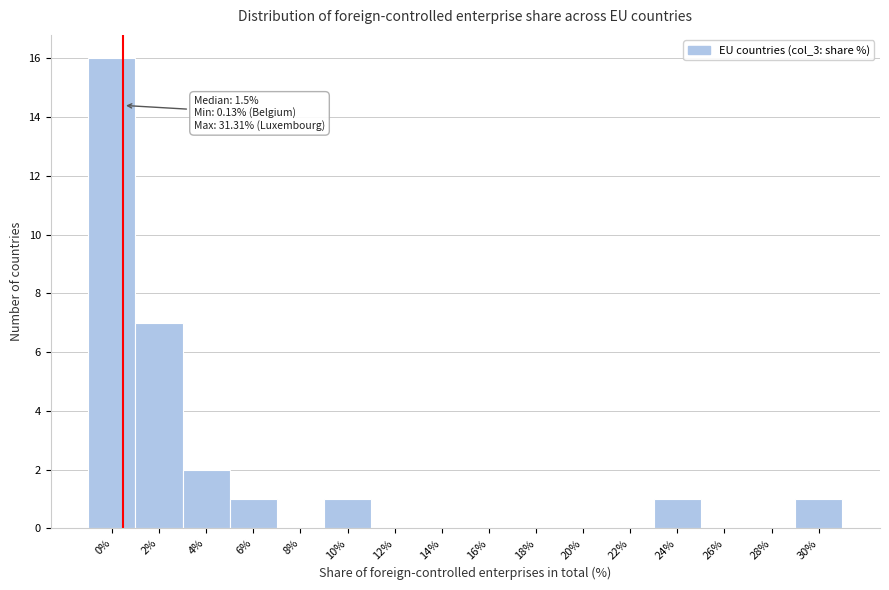

Reading left to right, transcribe all the data shown in this chart.

0%=16	2%=7	4%=2	6%=1	8%=0	10%=1	12%=0	14%=0	16%=0	18%=0	20%=0	22%=0	24%=1	26%=0	28%=0	30%=1